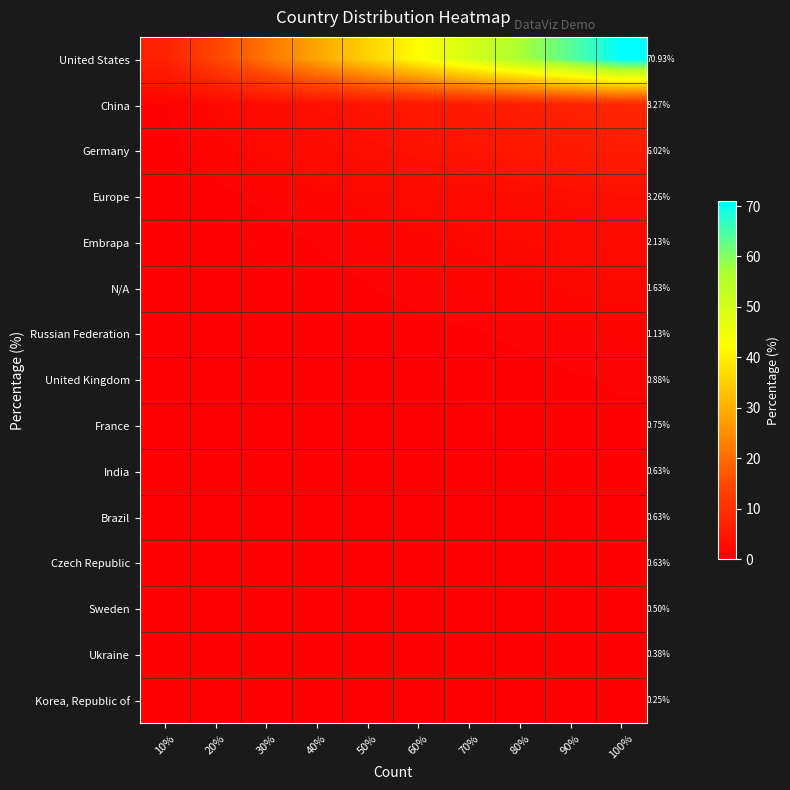

The Russian Federation series shows 0.9 at 80%. True or false?

True